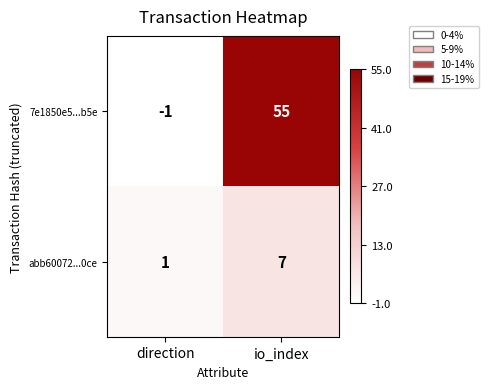

Is it true that abb60072...0ce equals 5 at io_index?

False